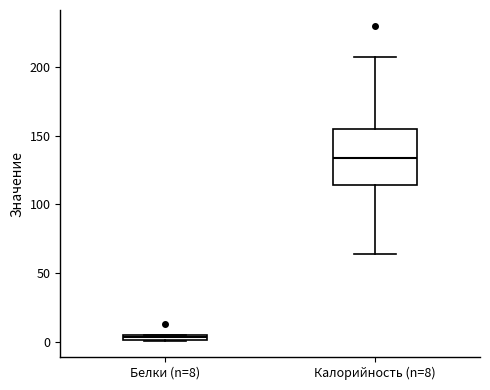

Where is the lower edge of the box for Калорийность (n=8) on the y-axis? The values are not printed on the chart, so give them approximately, as read against the axis.

115